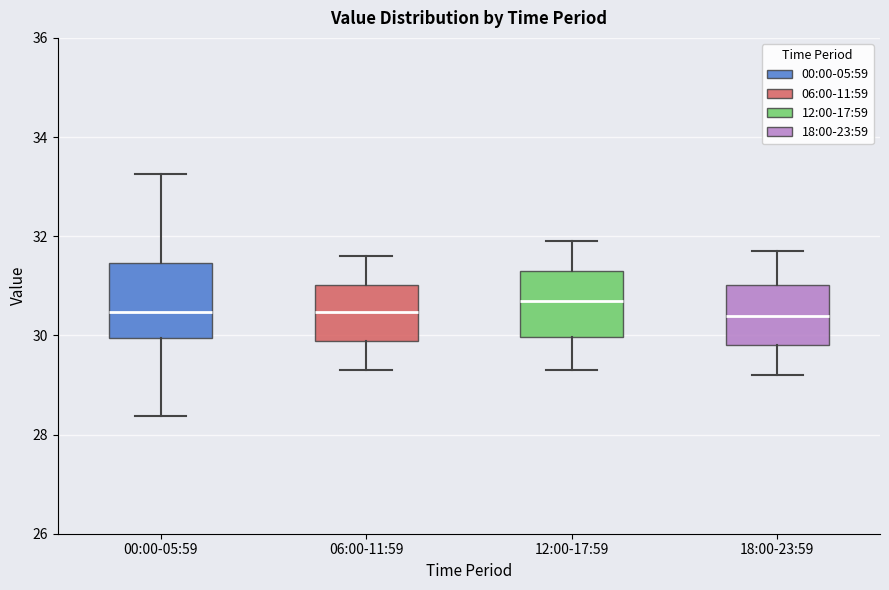

Where does the upper whisker of the box for 12:00-17:59 end on the y-axis? The values are not printed on the chart, so give them approximately, as read against the axis.

32.0